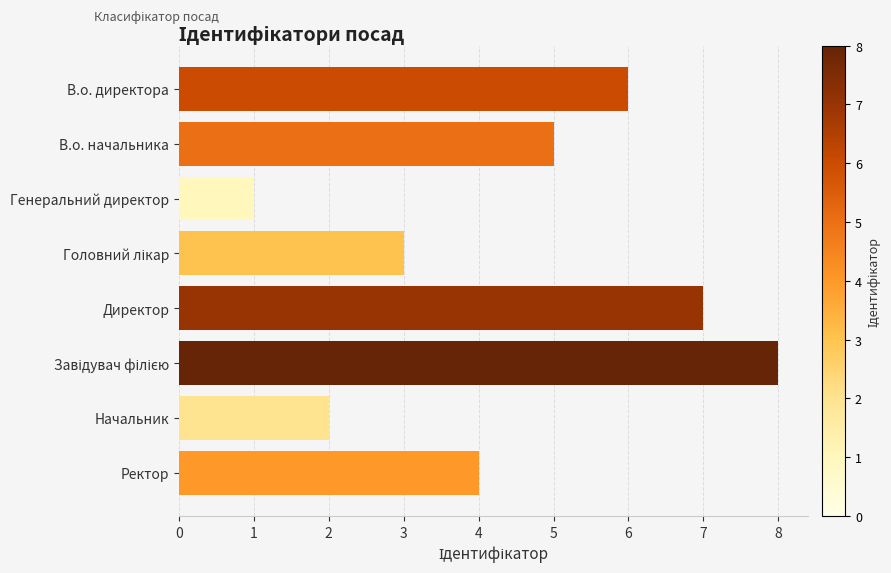

Between Ректор and В.о. начальника, which is larger?

В.о. начальника